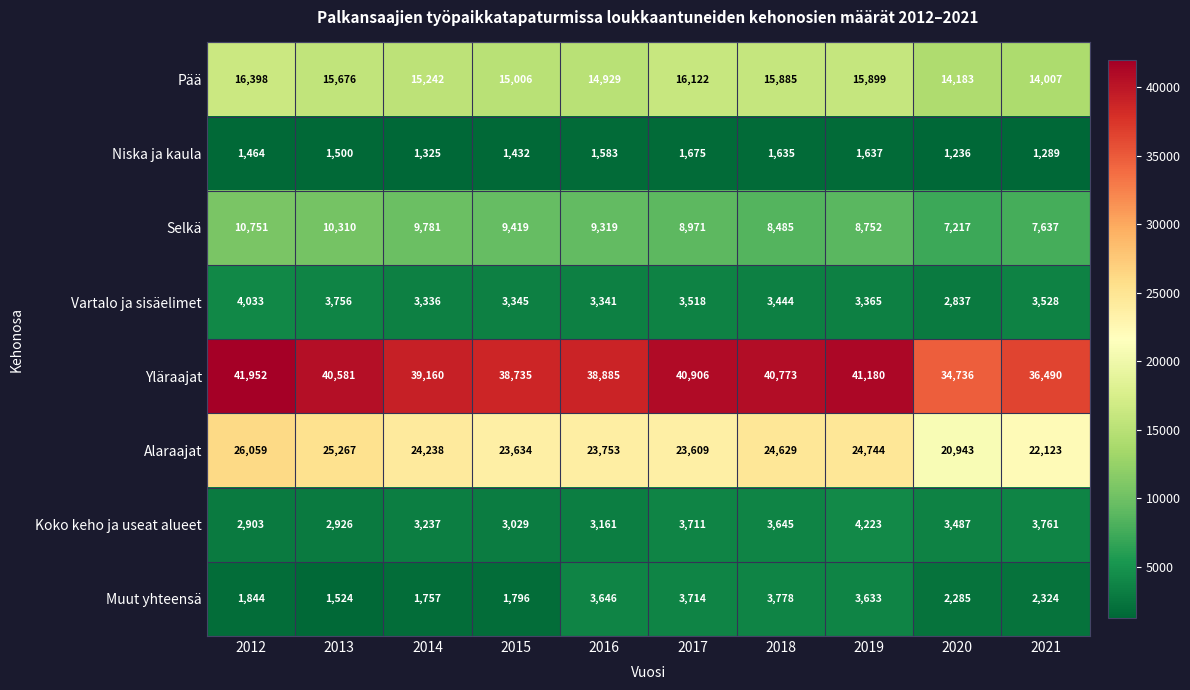

True or false: Vartalo ja sisäelimet has a value of 2035 at 2013.

False